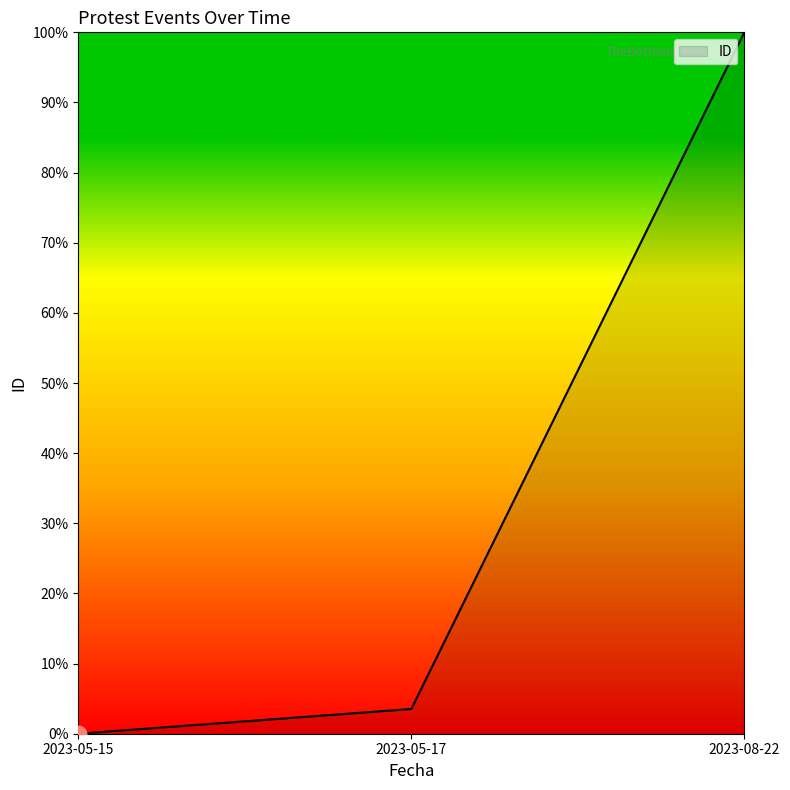

What is the difference between the maximum and minimum values?

100.0